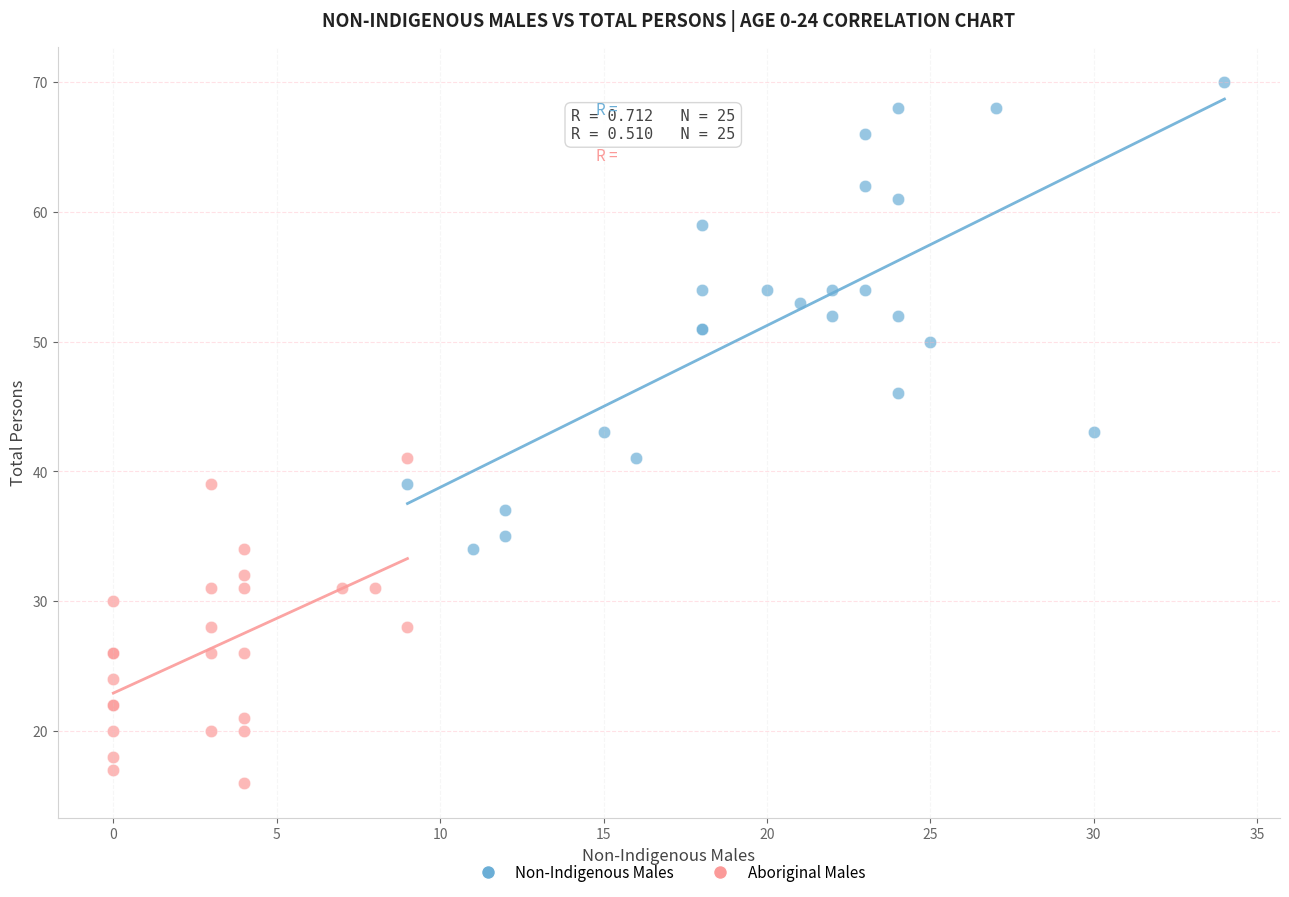

Which series has the largest Y range (max minus min)?

Non-Indigenous Males